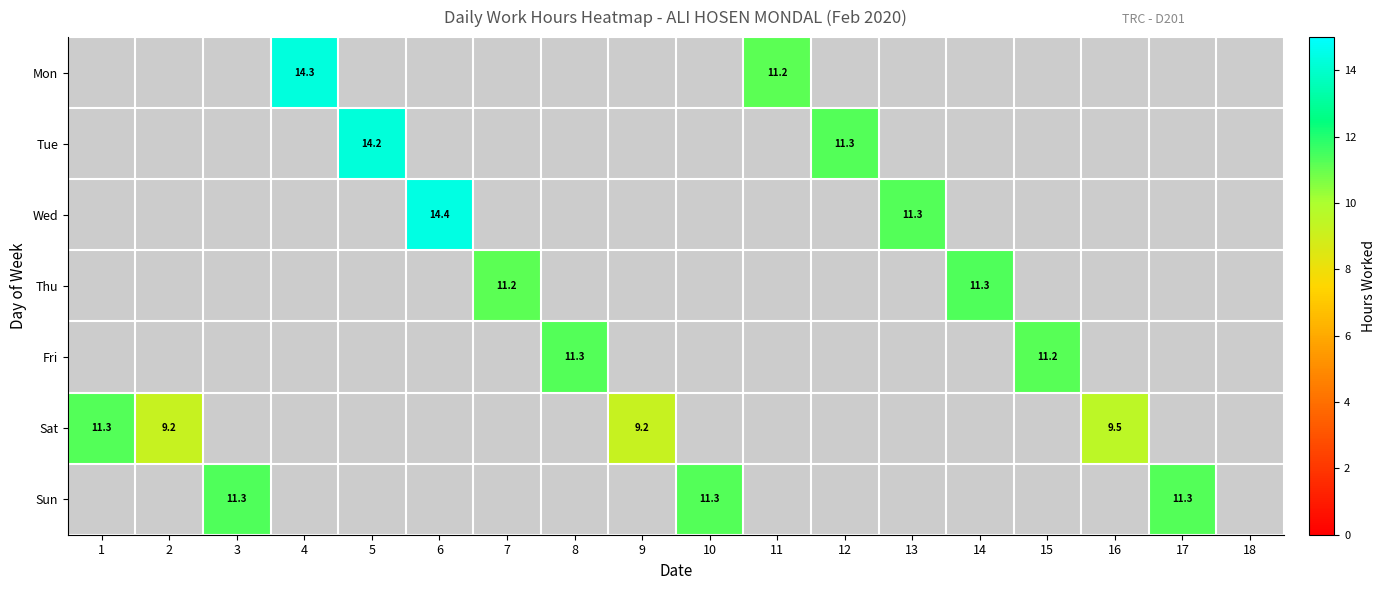

The Mon series shows 23.8 at 4. True or false?

False